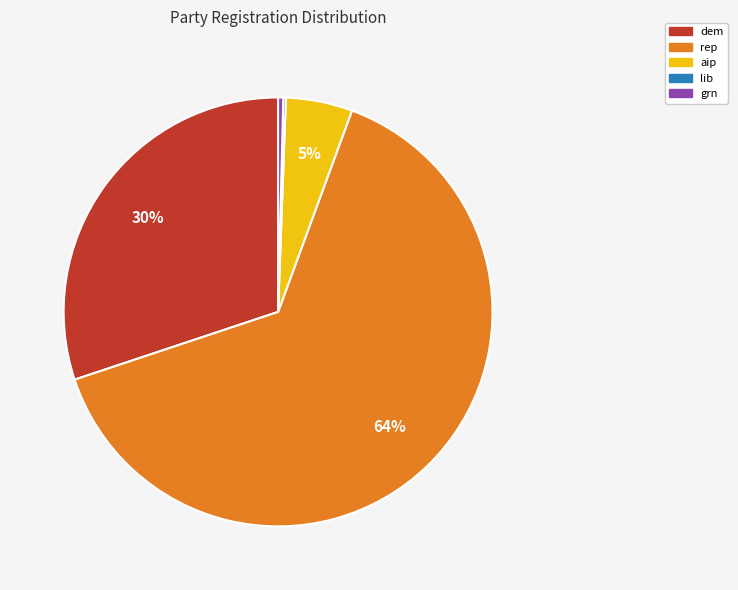

Between dem and aip, which is larger?

dem